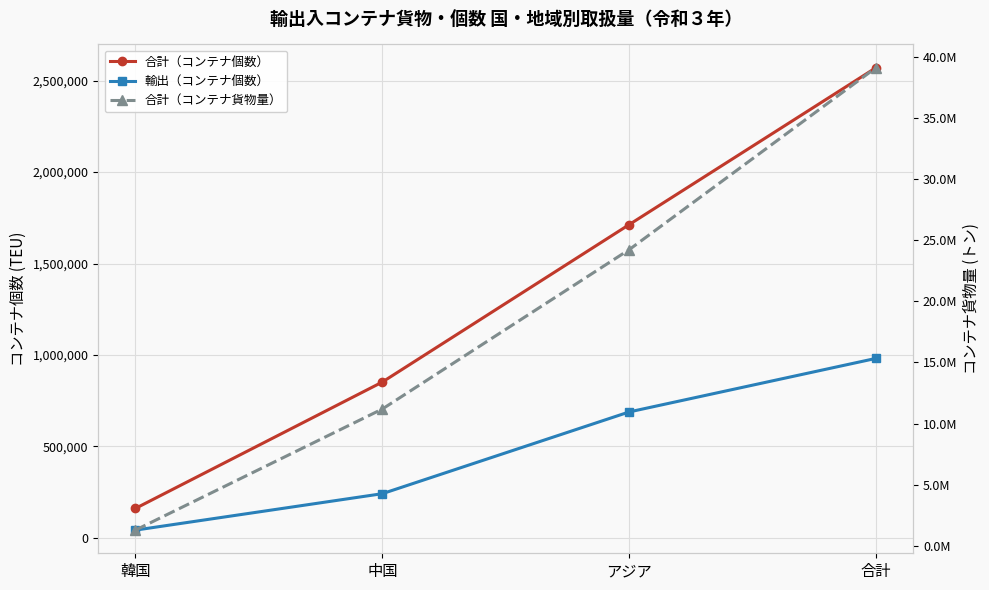

True or false: 合計（コンテナ個数） and 合計（コンテナ貨物量） intersect in this chart.

False